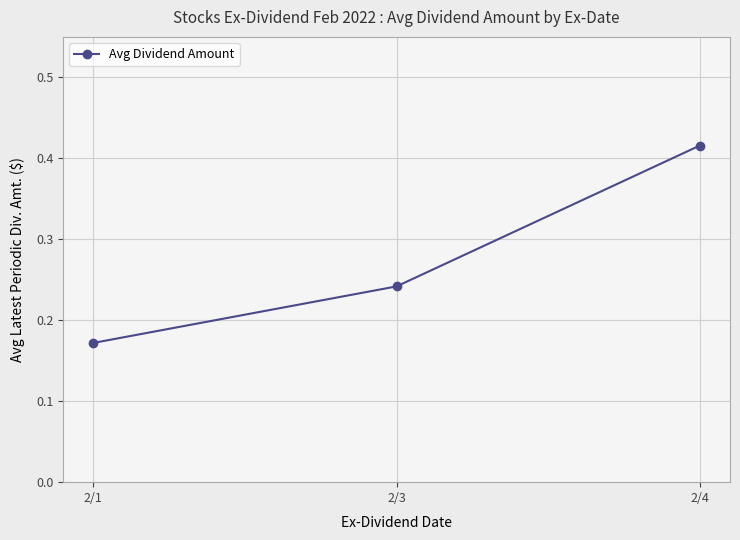

The value at 2/3 is 0.4. True or false?

False